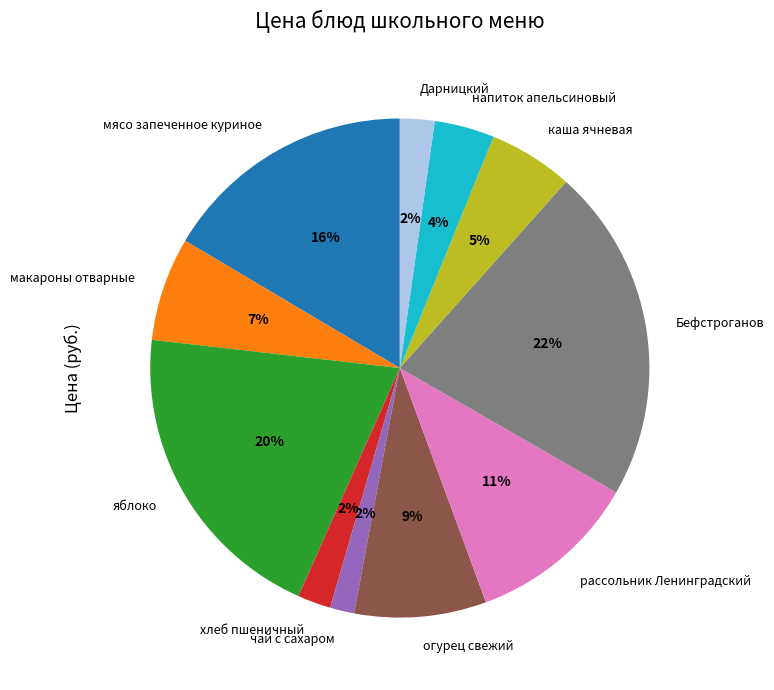

Which slice is the largest?

Бефстроганов